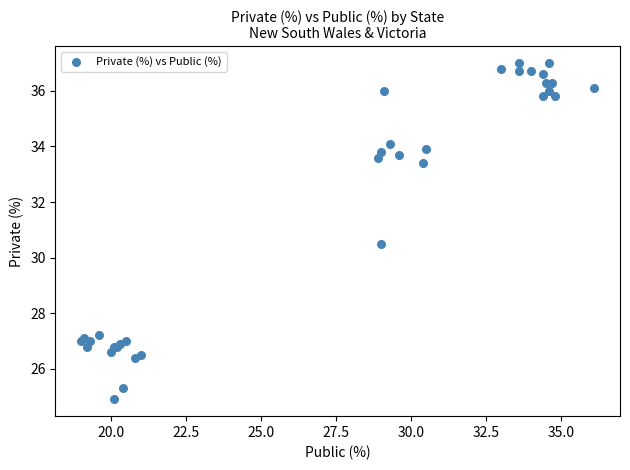

What Y value in the scatter plot is closest to 30?

30.5